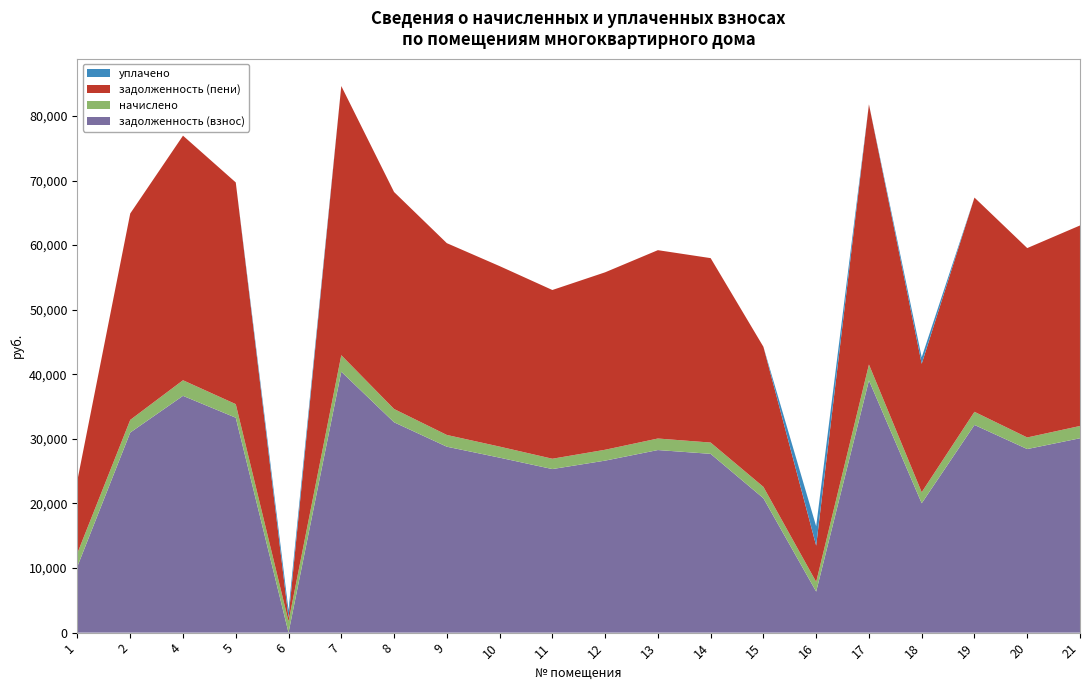

Reading right to left, what are all the values shown in this chart?

задолженность (взнос): 30095.8	28423.2	32157.1	20033.4	39048.1	6352.9	20806.8	27681.1	28270.1	26632.7	25325.3	27092.2	28788.4	32569.5	40402.6	0.2	33276.3	36662.6	30979.2	10273.9
начислено: 1900.9	1795.3	2031.1	1707.5	2466.4	1506.6	1763.3	1748.4	1785.6	1682.2	1599.6	1711.2	1818.4	2057.2	2551.9	1744.7	2101.8	2414.3	1956.7	2065.3
задолженность (пени): 31046.3	29320.9	33172.7	19887.2	40281.2	5606.2	21688.4	28555.3	29162.9	27473.8	26125.1	27947.8	29697.6	33598.1	41678.5	581.6	34327.2	37869.7	31957.6	11306.6
уплачено: 0.0	0.0	0.0	1000.0	0.0	3000.0	0.0	0.0	0.0	0.0	0.0	0.0	0.0	0.0	0.0	1162.9	0.0	0.0	0.0	0.0